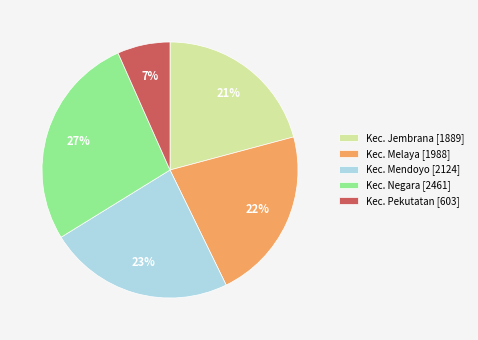

To the nearest percent, what is the average slice percentage?

20%